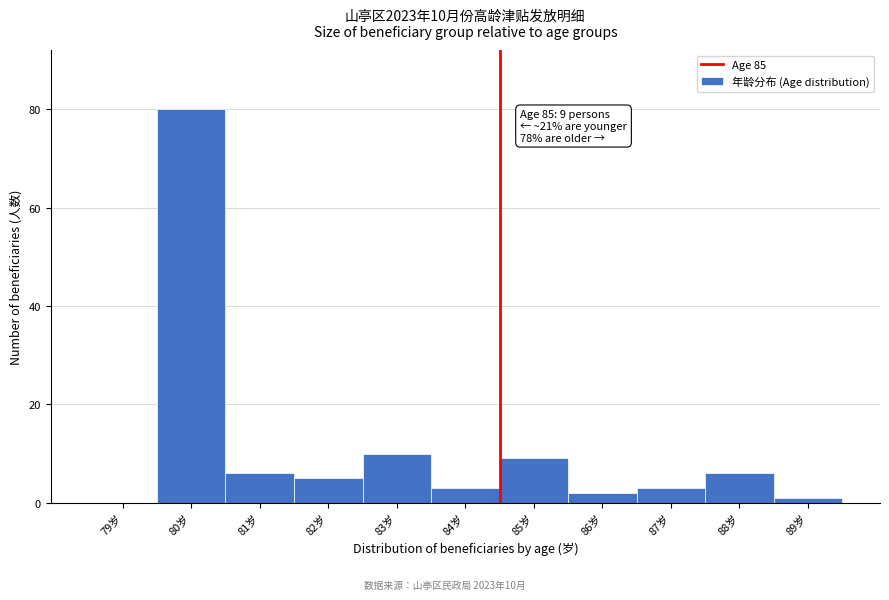

Reading left to right, what are all the values shown in this chart?

79岁=0	80岁=80	81岁=6	82岁=5	83岁=10	84岁=3	85岁=9	86岁=2	87岁=3	88岁=6	89岁=1